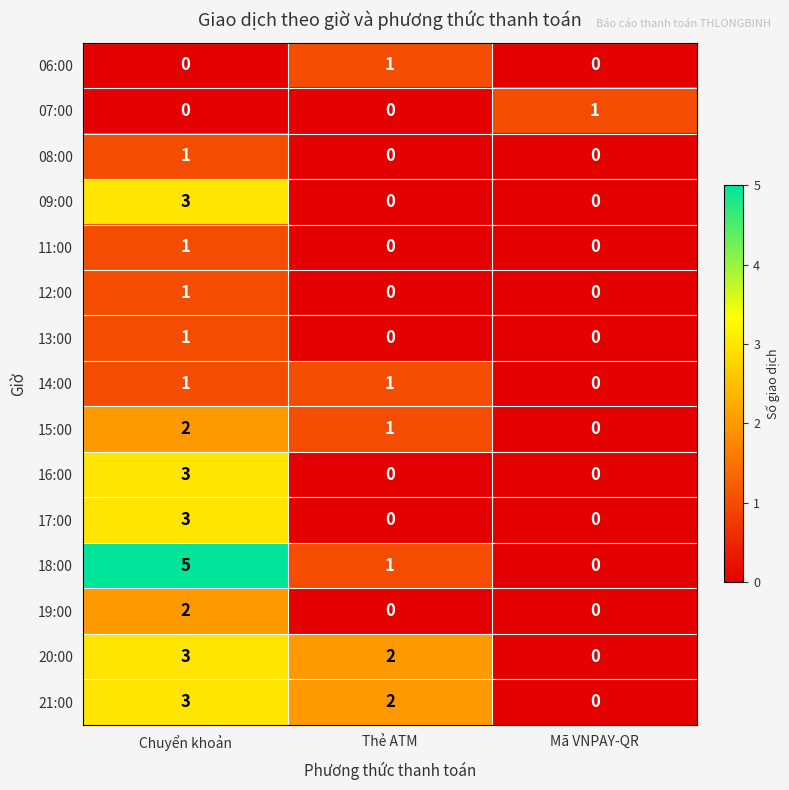

Rank the categories by 21:00 value from highest to lowest.

Chuyển khoản, Thẻ ATM, Mã VNPAY-QR